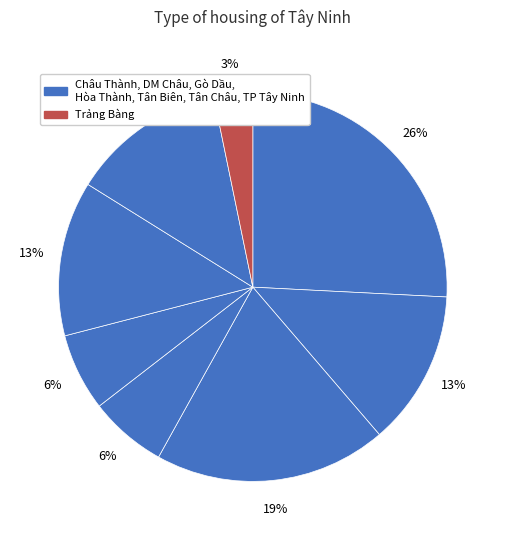

Which category has the biggest portion of the pie?

Châu Thành